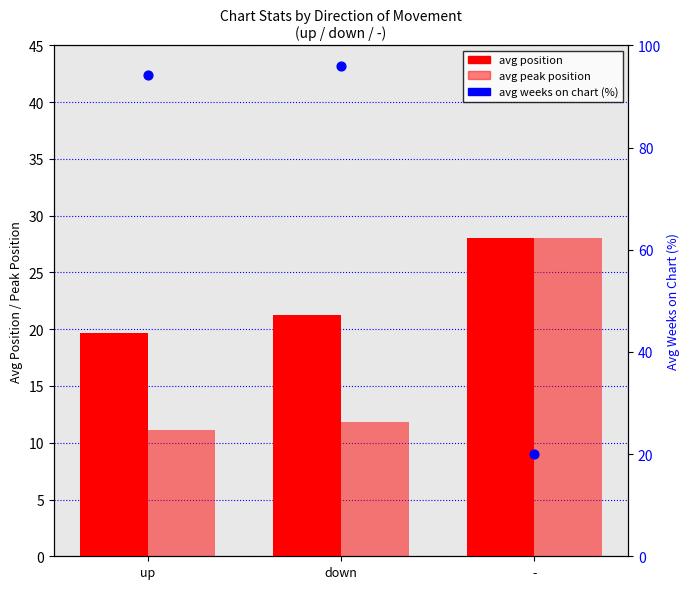

Which series contains the lowest Y value?

avg peak position